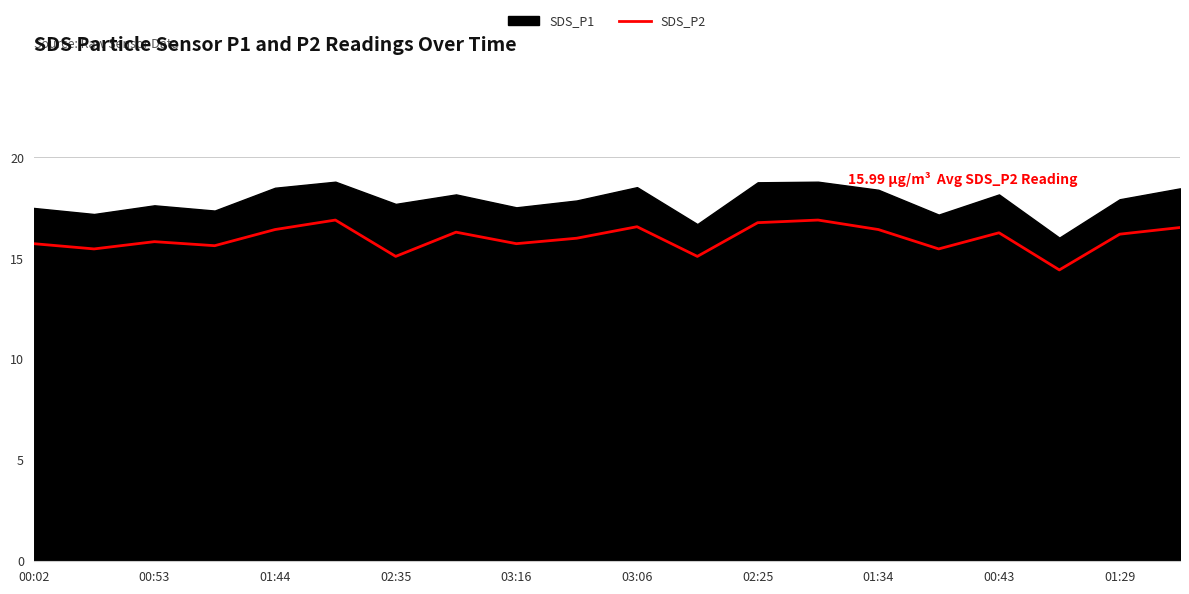

What is the lowest value of the SDS_P2 series?

14.4